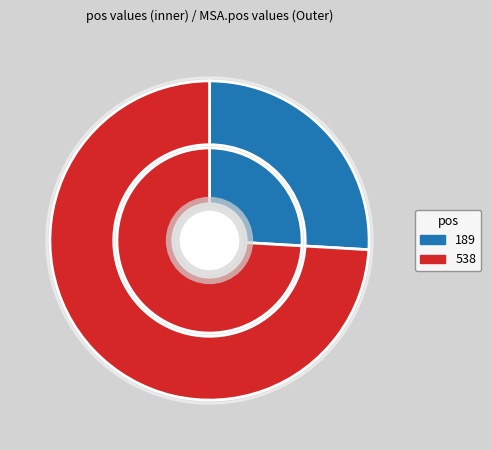

To the nearest percent, what is the difference between the 189 and 538 slice percentages?

48%